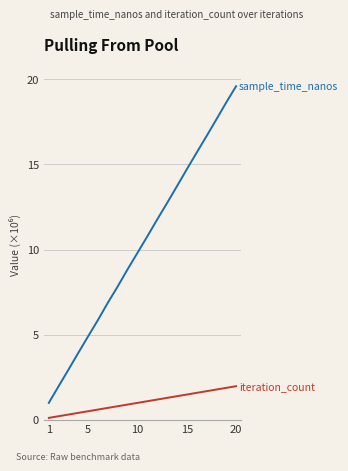

What is the greatest value displayed?

19.6